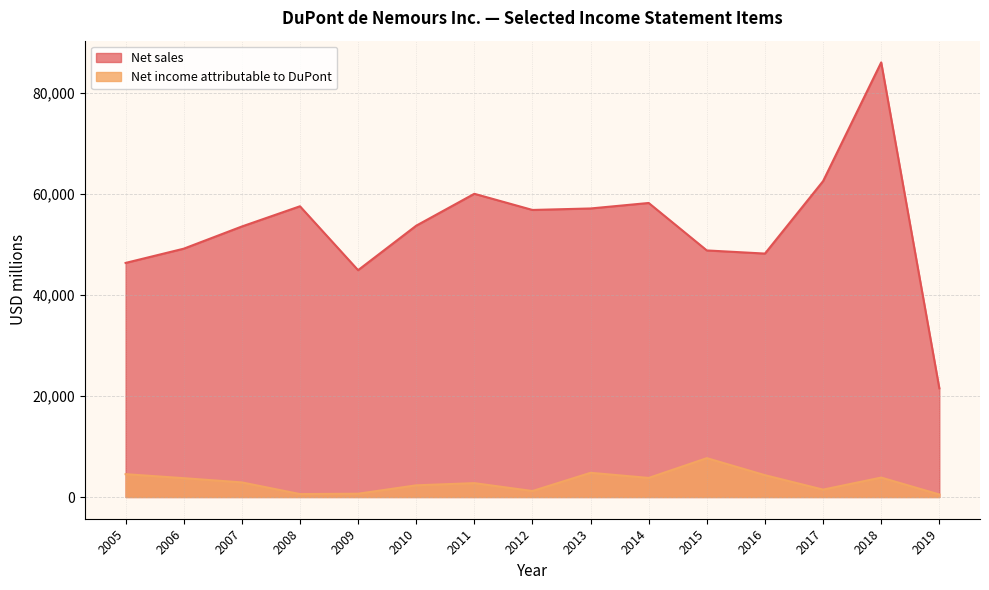

Which series has the widest spread of values?

Net sales